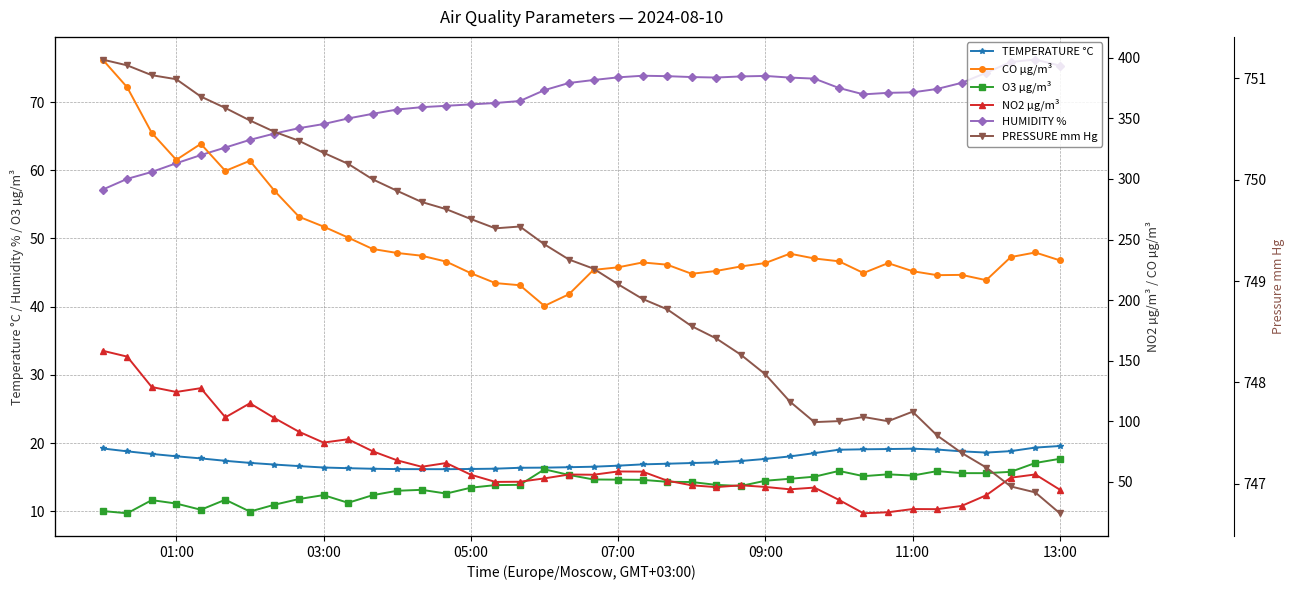

Is it true that TEMPERATURE °C equals 19.6 at 13:00?

True